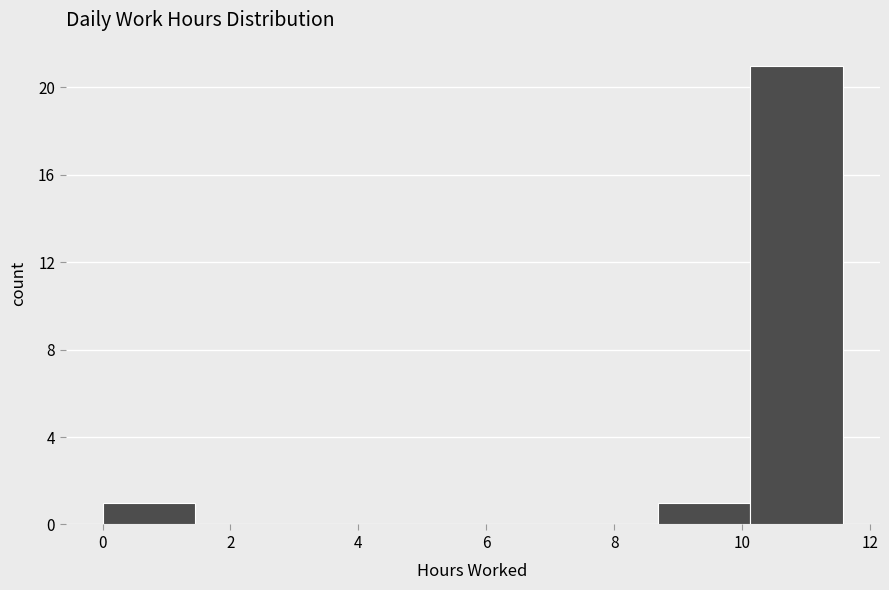

Reading left to right, list every bar in this chart as the range it spans on the x-axis followed by its height. Neither the bar edges nor the heights are printed on the chart, so give them approximately, as read against the axes.

0.0 to 1.4: 1
1.4 to 2.8: 0
2.8 to 4.4: 0
4.4 to 5.8: 0
5.8 to 7.2: 0
7.2 to 8.6: 0
8.6 to 10.2: 1
10.2 to 11.6: 21